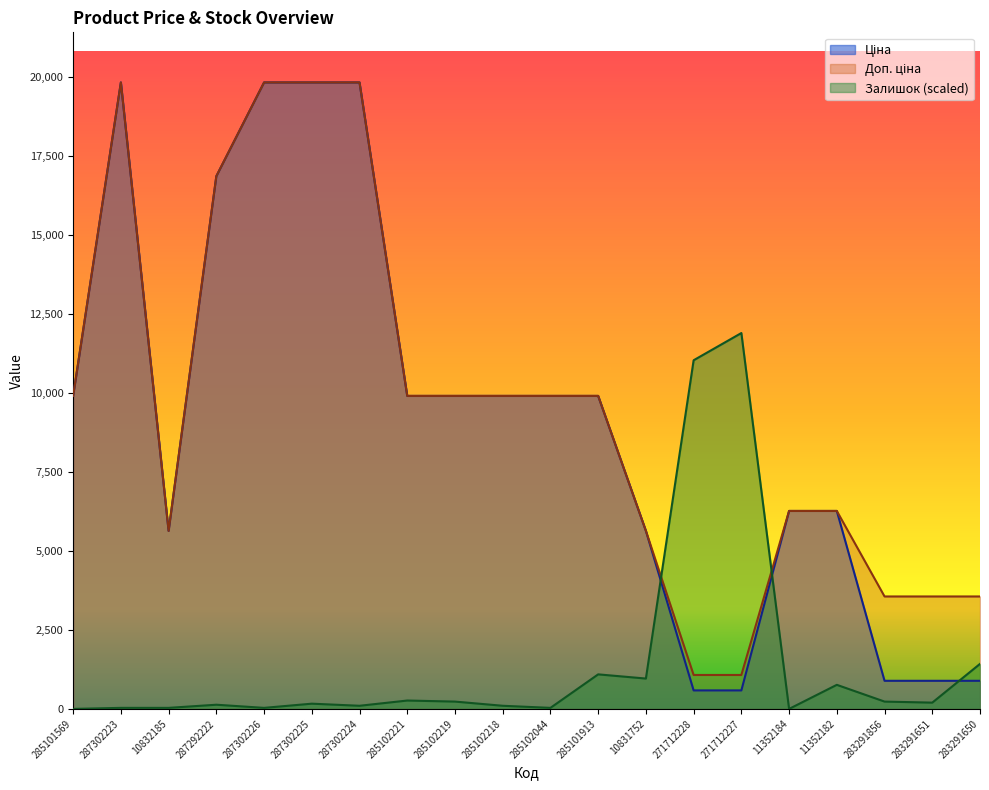

Is the value of Ціна at 287302224 greater than the value of Доп. ціна at 287302224?

No